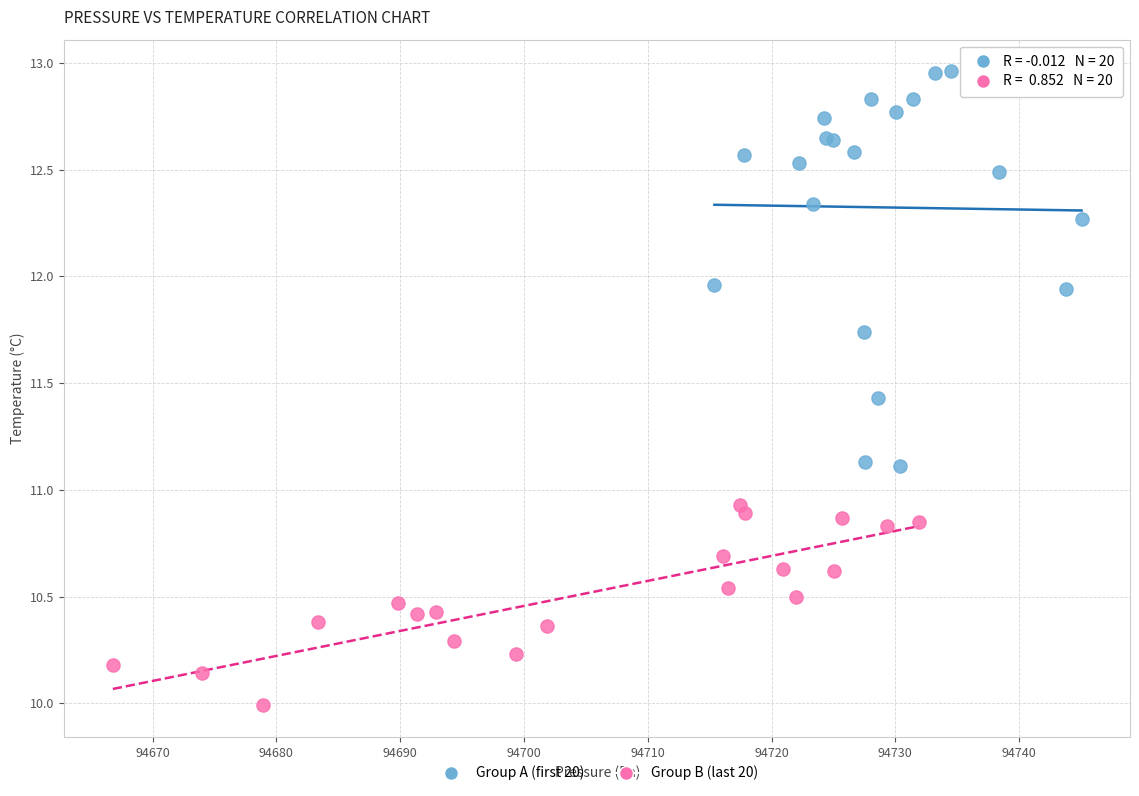

Which series contains the highest Y value?

Group A (first 20)